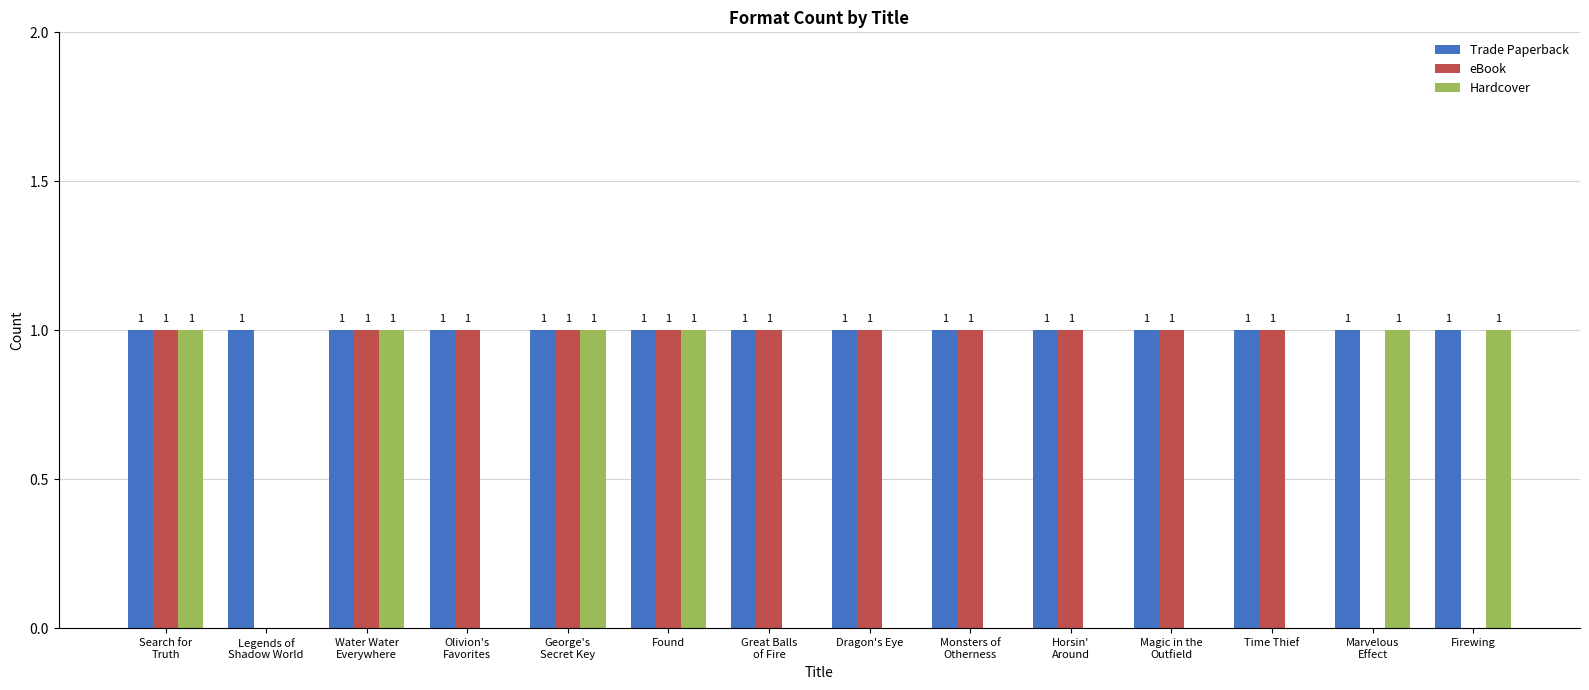

Reading left to right, transcribe all the data shown in this chart.

Trade Paperback: 1	1	1	1	1	1	1	1	1	1	1	1	1	1
eBook: 1	0	1	1	1	1	1	1	1	1	1	1	0	0
Hardcover: 1	0	1	0	1	1	0	0	0	0	0	0	1	1